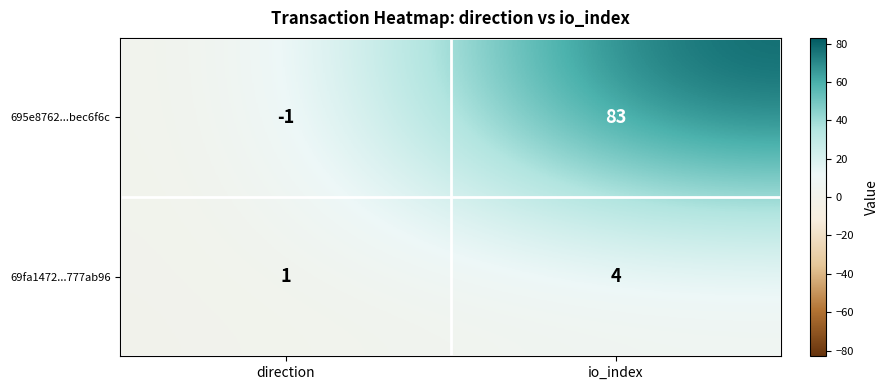

Which series has the largest total across all categories?

695e8762...bec6f6c